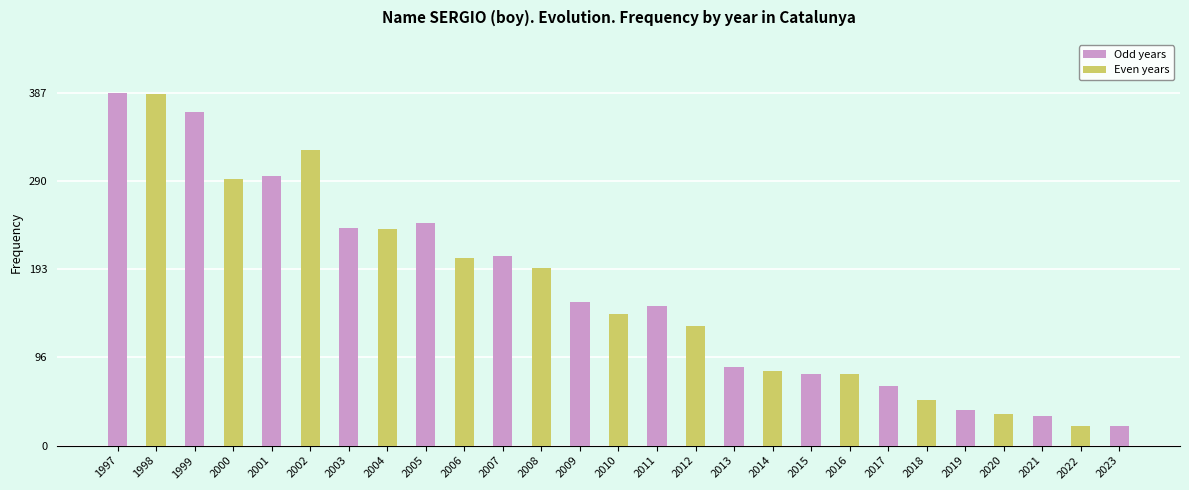

What is the sum of all Odd years values?

2373